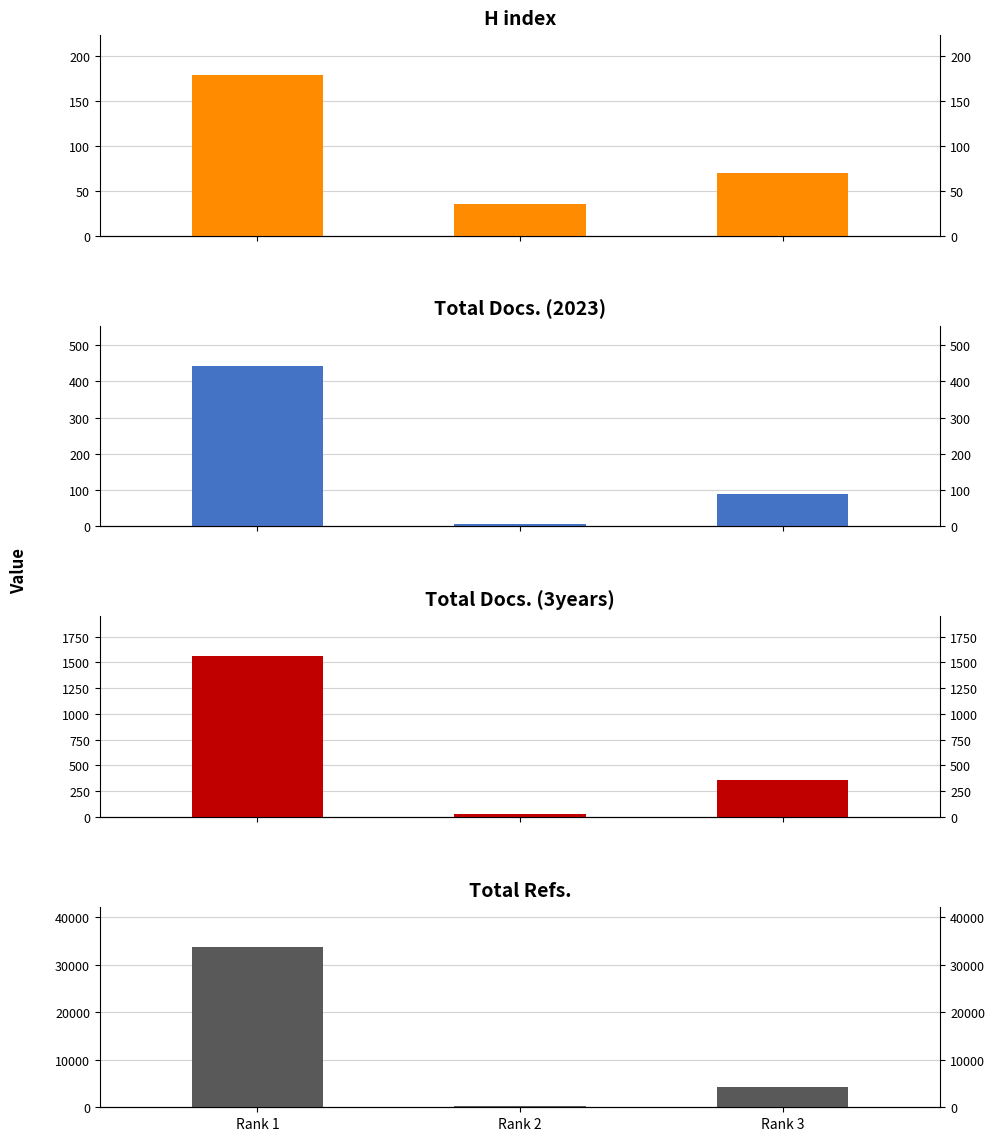

Is the value of H index at Rank 1 greater than the value of Total Refs. at Rank 2?

No